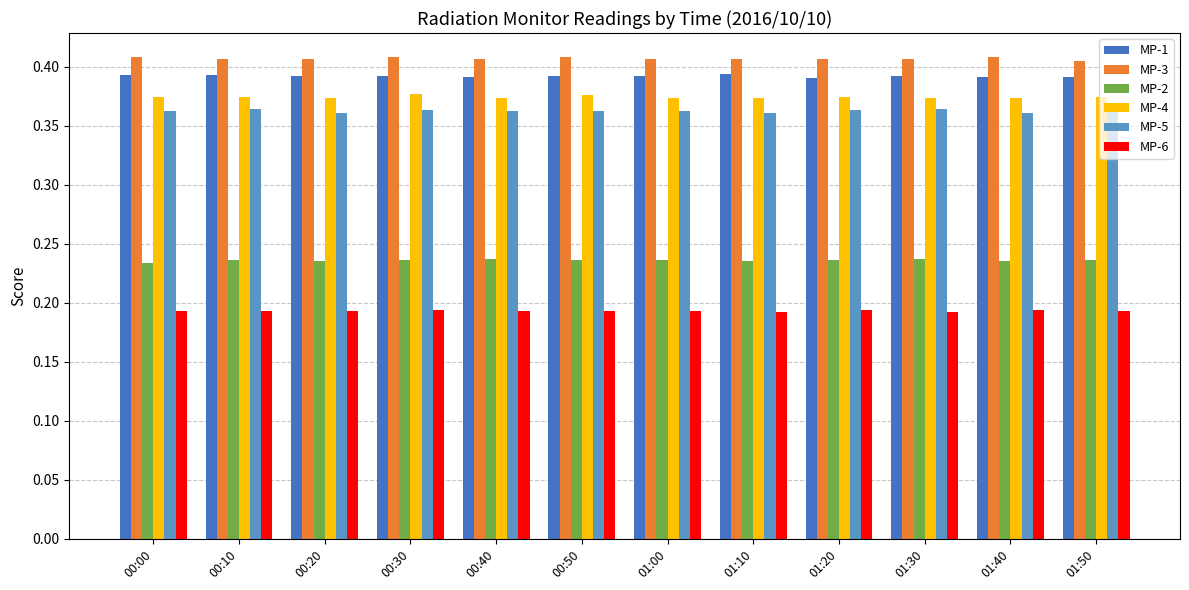

Is the value of MP-4 at 01:20 greater than the value of MP-5 at 00:30?

Yes